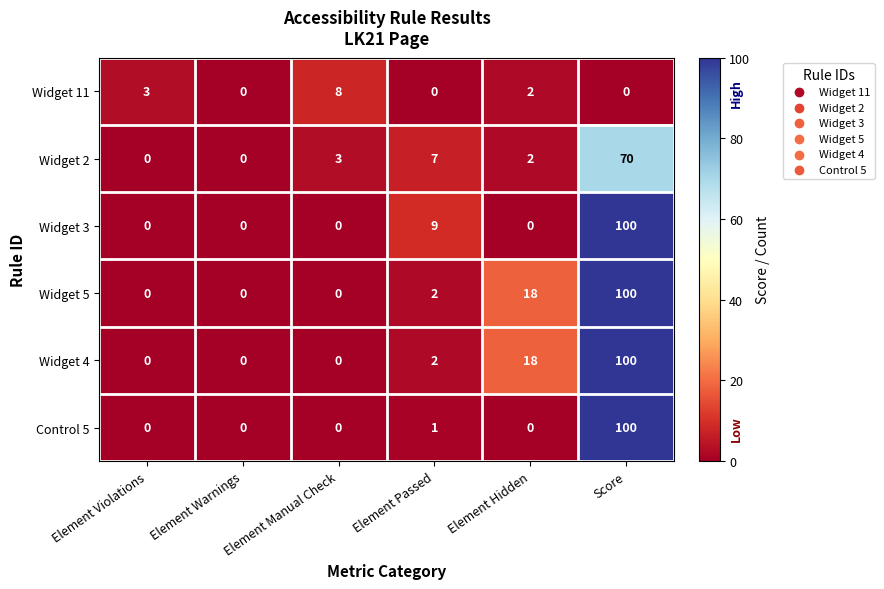

What is the sum of all Widget 11 values?

13